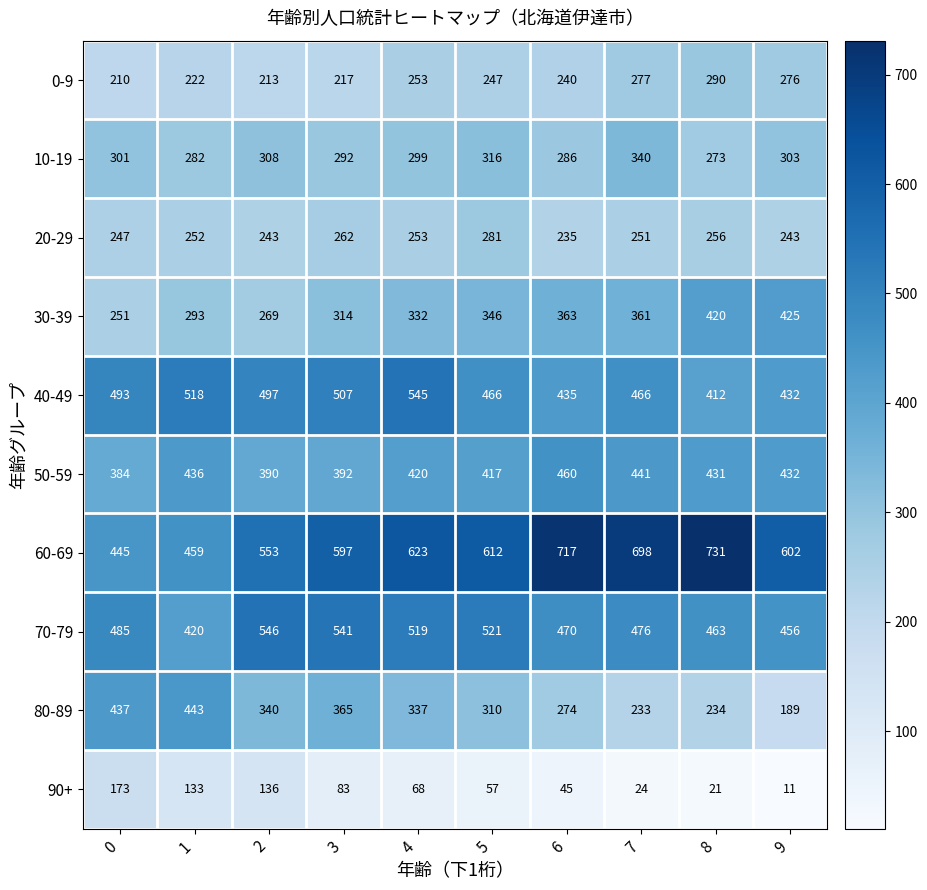

The 40-49 series shows 507 at 3. True or false?

True